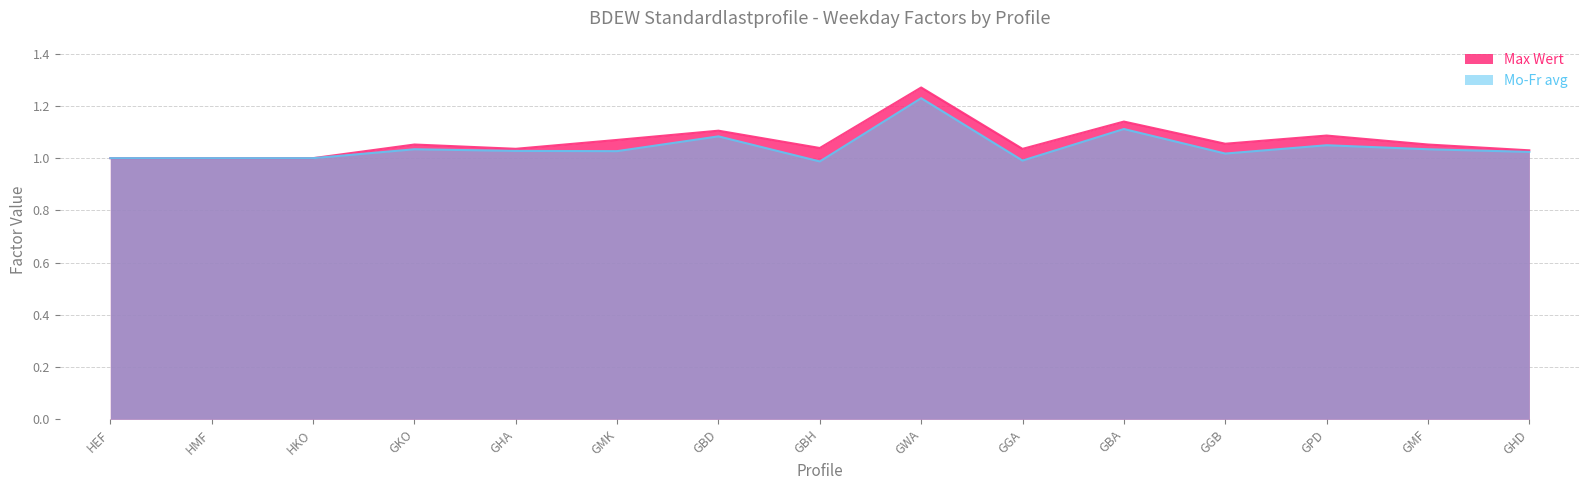

Where is the first local maximum for Mo-Fr avg?

GKO